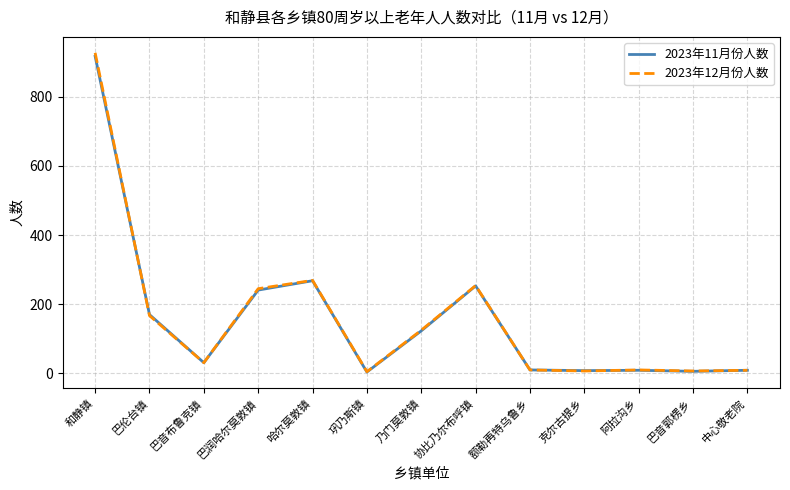

How many lines are shown in the chart?

2